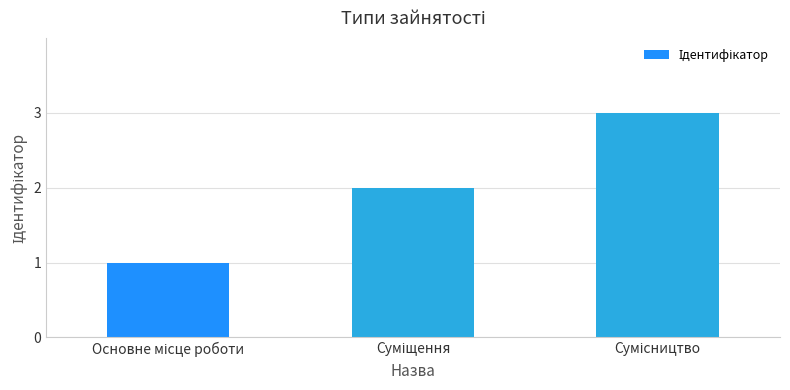

What is the sum of all values?

6